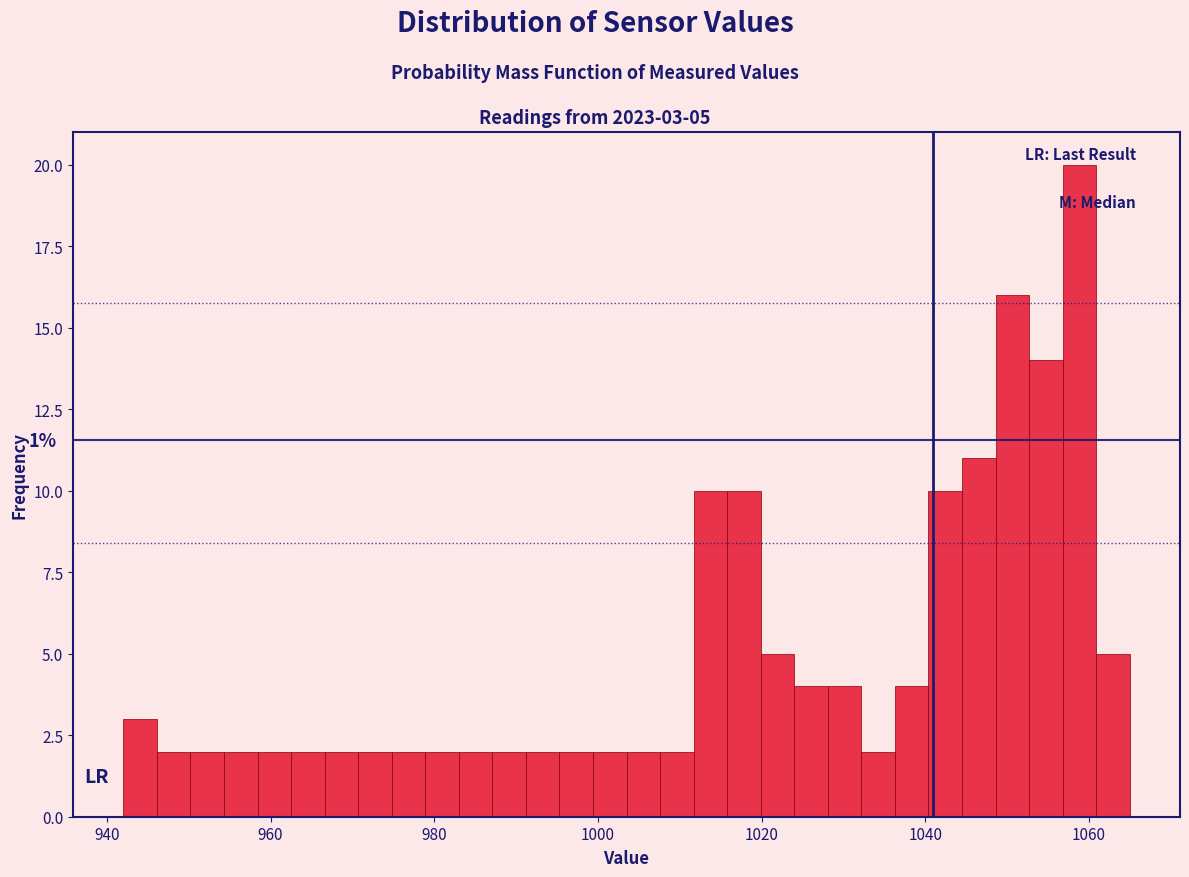

Around what value on the x-axis is the tallest bar? Give the approximate position of its centre, as read against the axis.

1058